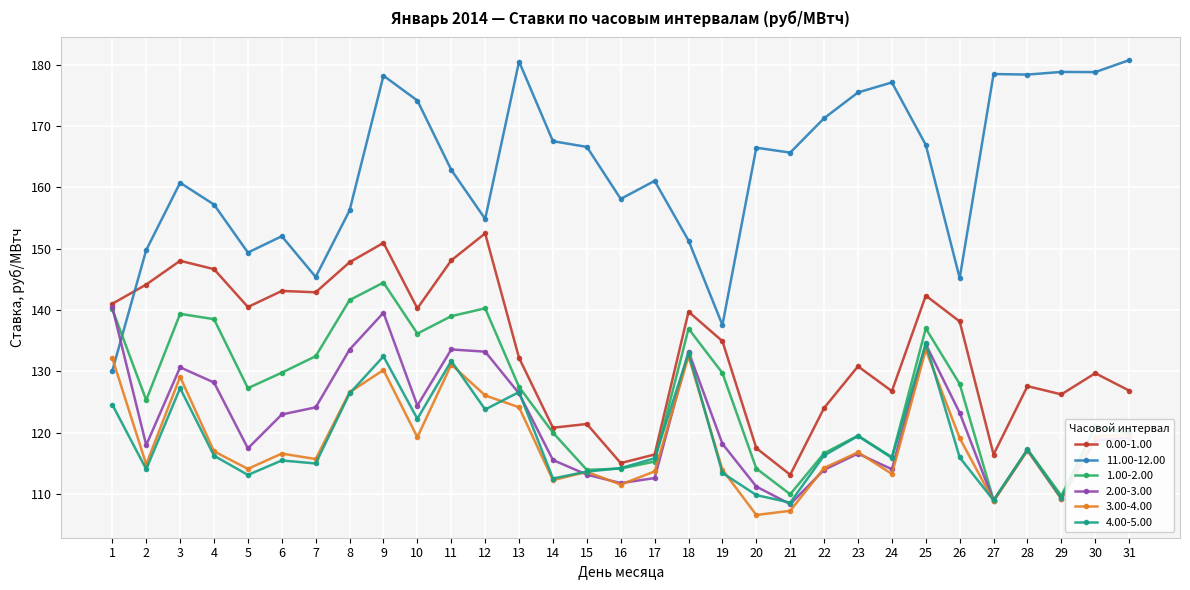

After their last crossing, which series has the higher values: 11.00-12.00 or 2.00-3.00?

11.00-12.00